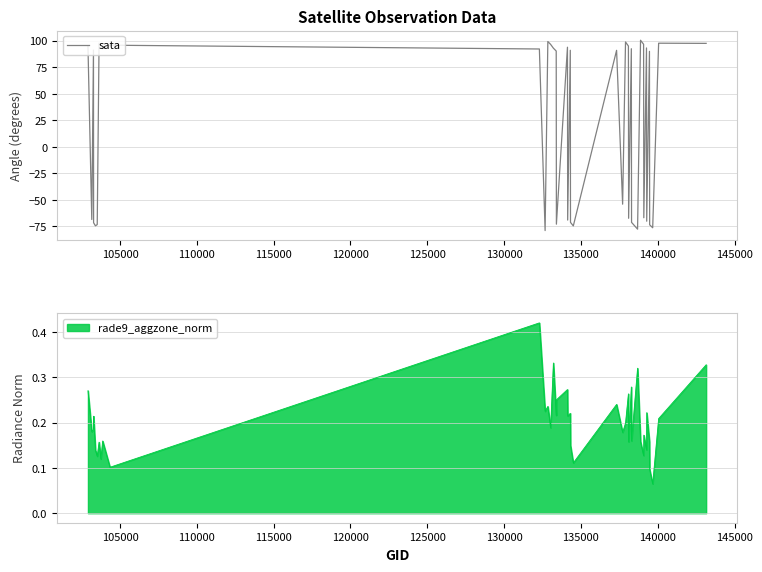

What is the lowest value of the sata series?

-78.9